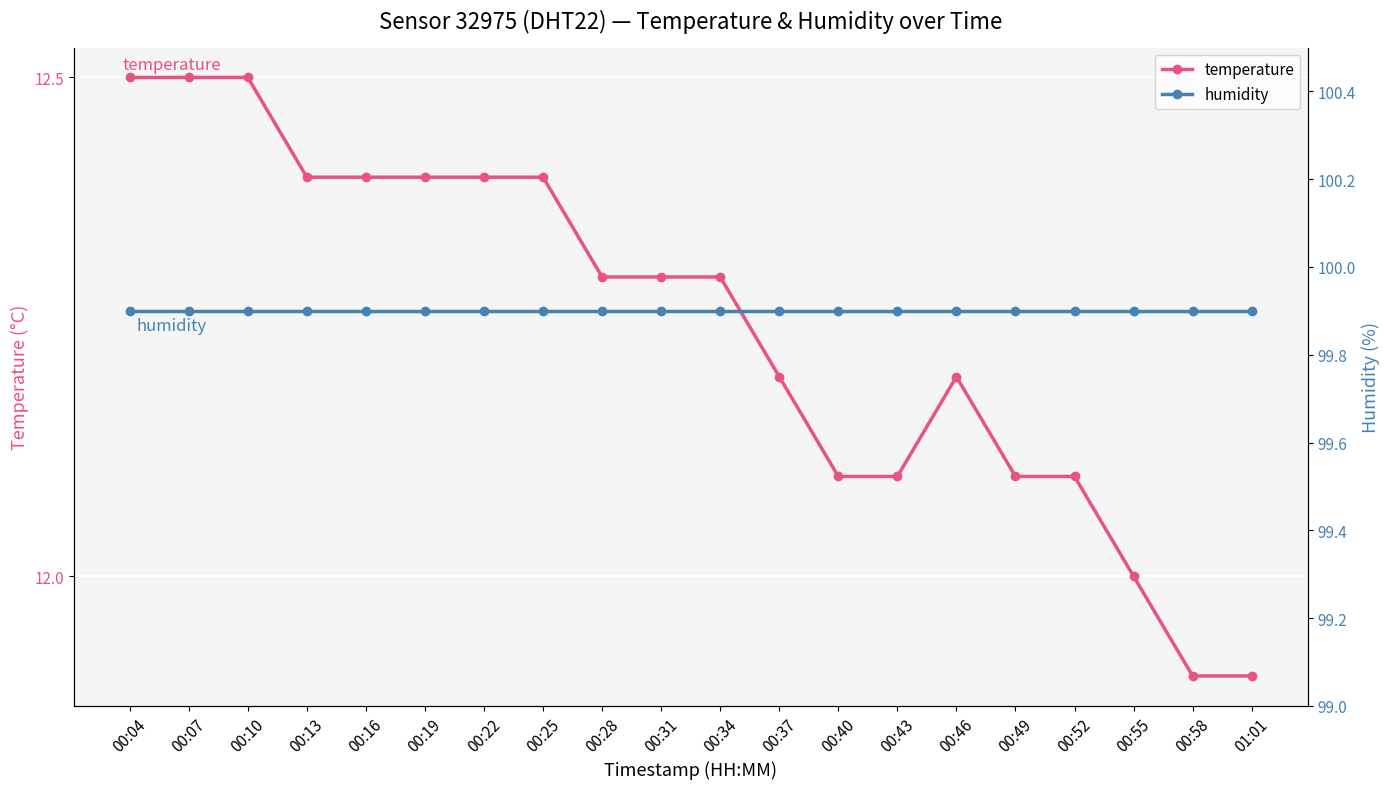

Does the chart display data point markers on the line(s)?

Yes